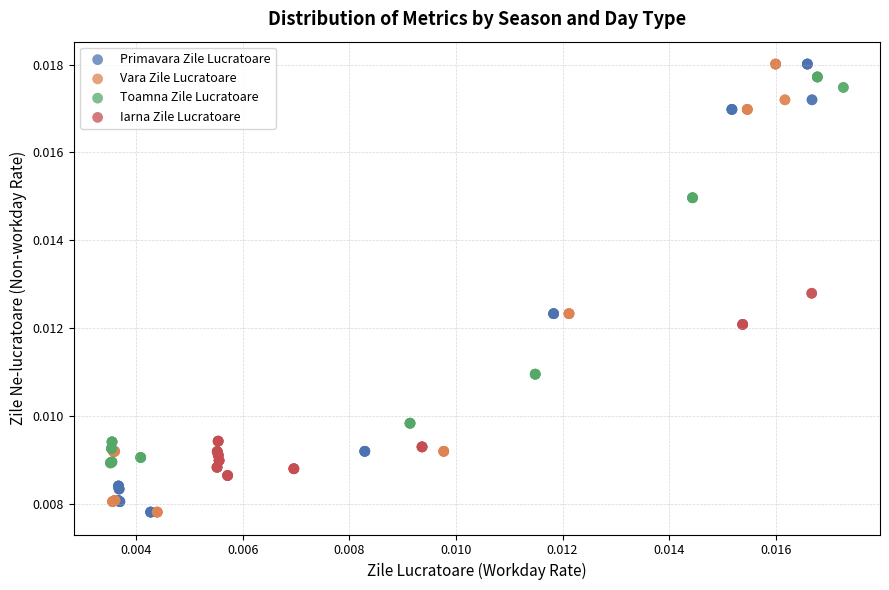

What are all the series names shown in the legend?

Primavara Zile Lucratoare, Vara Zile Lucratoare, Toamna Zile Lucratoare, Iarna Zile Lucratoare